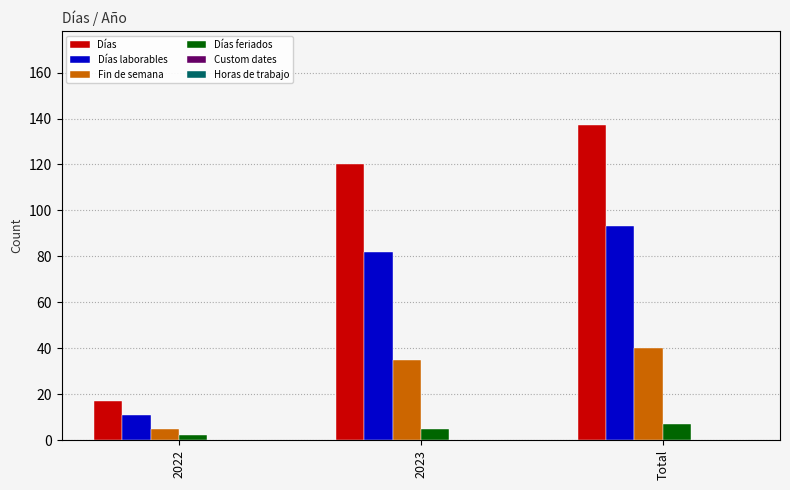

What is the difference between the second highest and minimum values in the Fin de semana series?

30